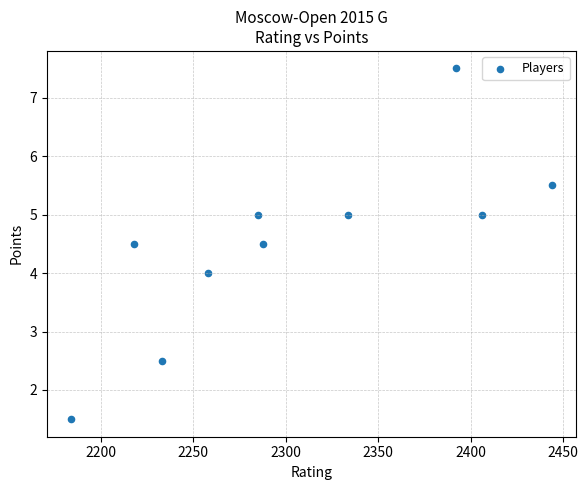

What is the average Y value?

4.5